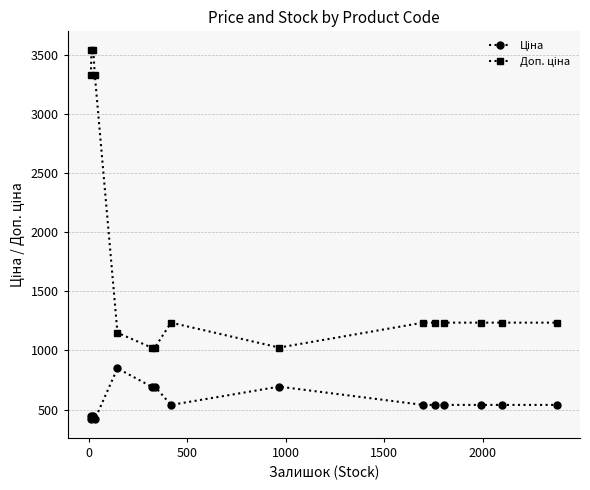

How many lines are shown in the chart?

2